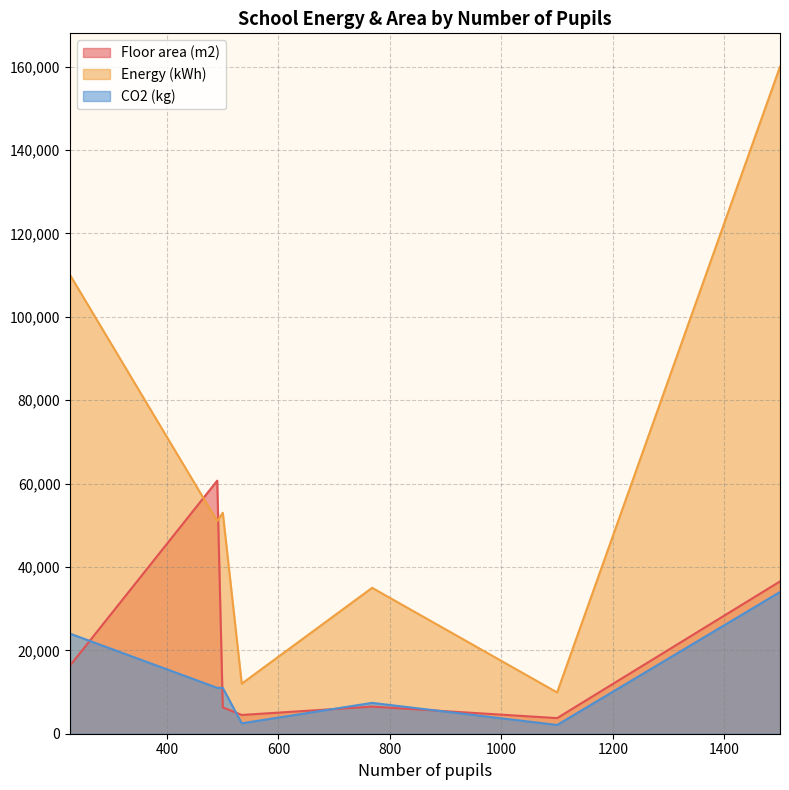

What is the spread (max minus min) of values at 768?

28500